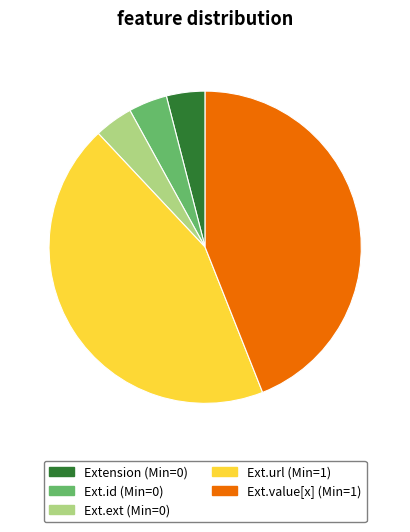

Does any single category account for the majority?

No